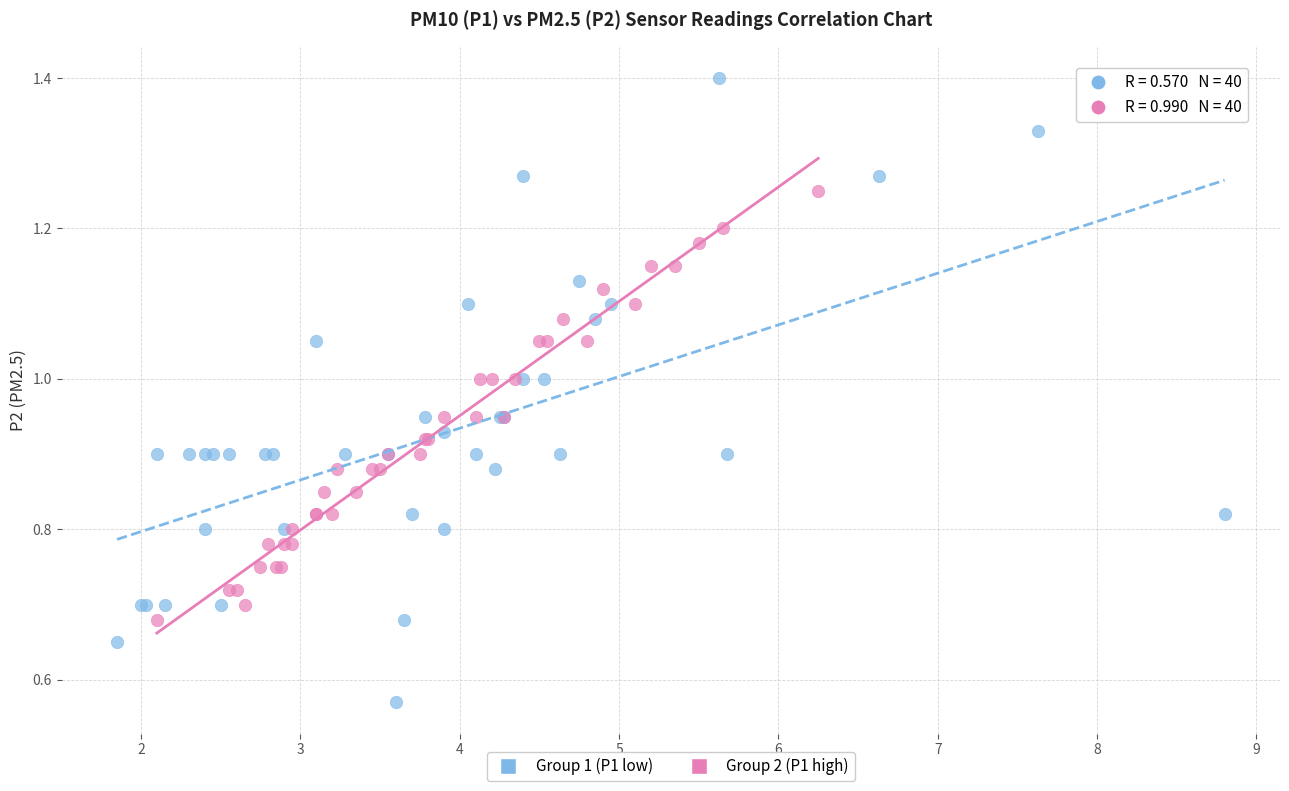

Which series contains the lowest Y value?

Group 1 (P1 low)